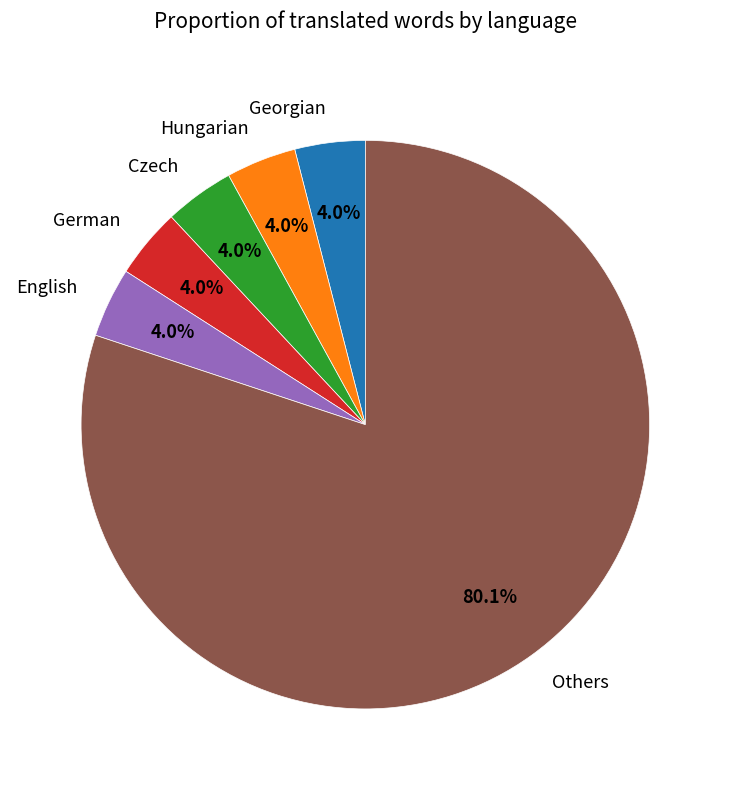

Which category has the biggest portion of the pie?

Others